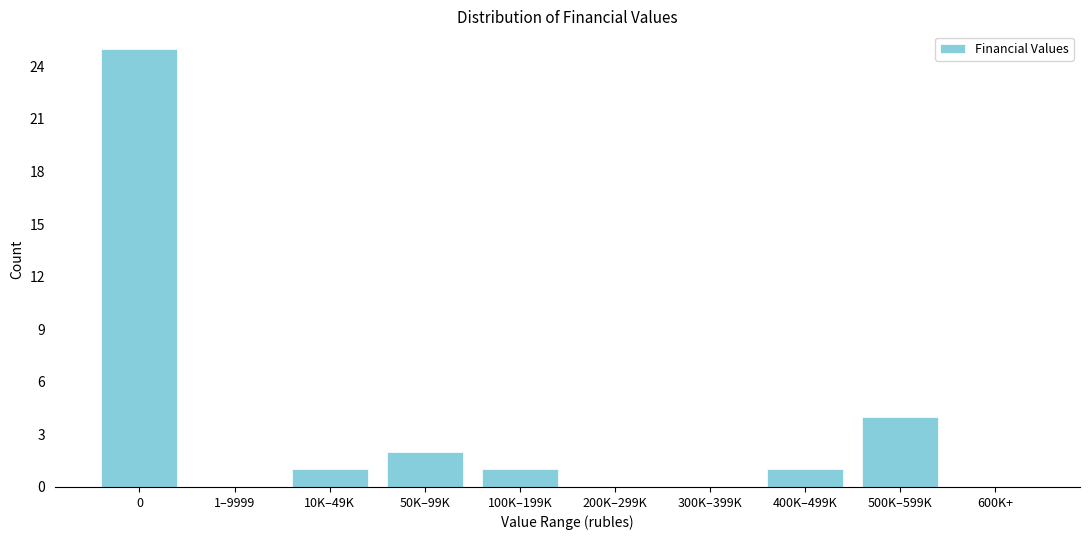

Reading left to right, what are all the values shown in this chart?

0=25	1–9999=0	10K–49K=1	50K–99K=2	100K–199K=1	200K–299K=0	300K–399K=0	400K–499K=1	500K–599K=4	600K+=0